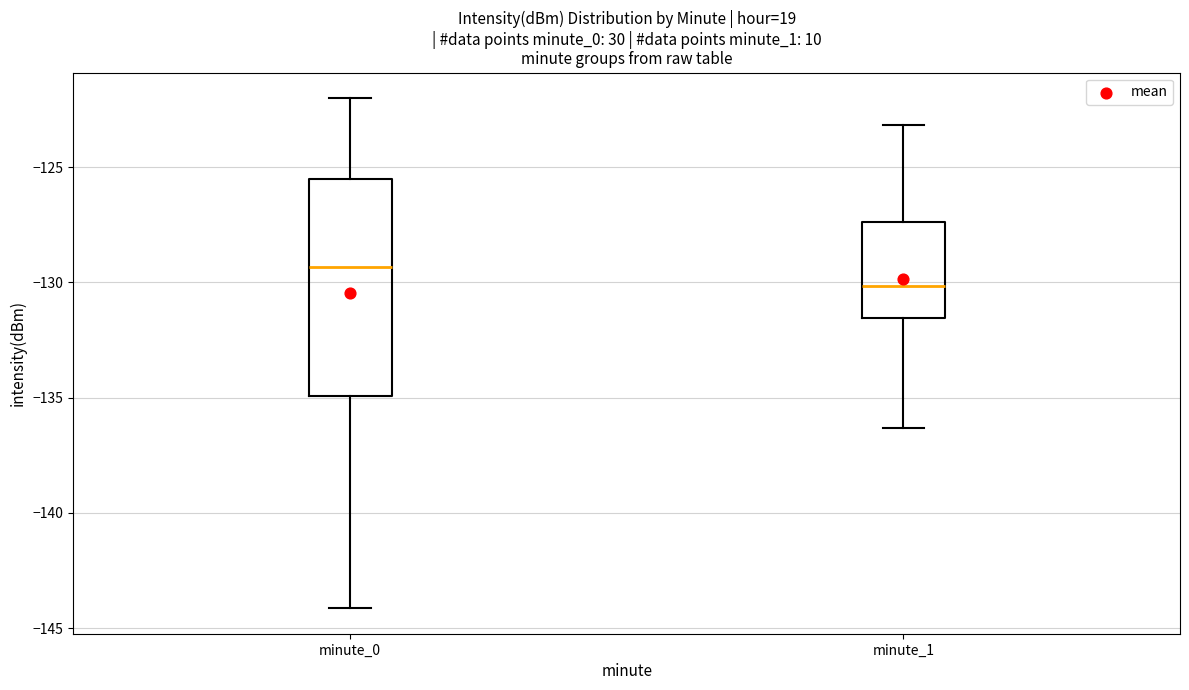

Comparing the boxes themselves (not the whiskers), which one is the tallest?

minute_0